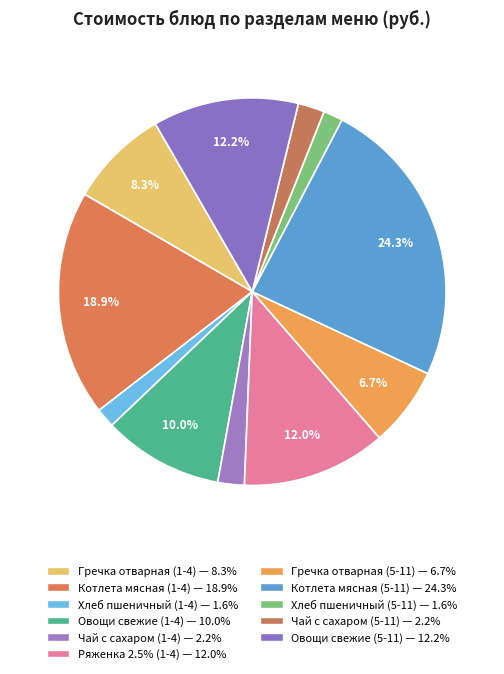

Which category has the biggest portion of the pie?

Котлета мясная (5-11)